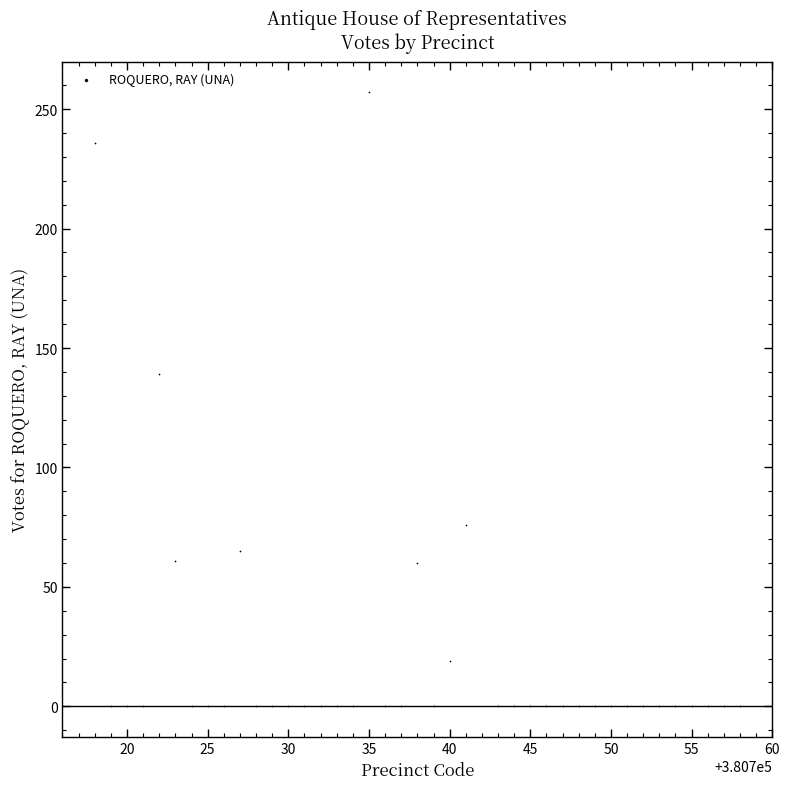

What Y value in the scatter plot is closest to 128?

139